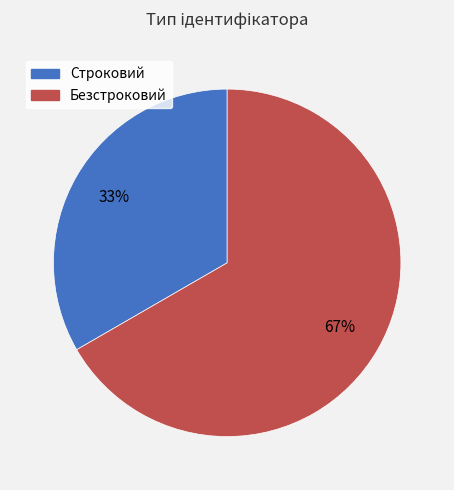

Combined, do Строковий and Безстроковий account for over 50%?

Yes